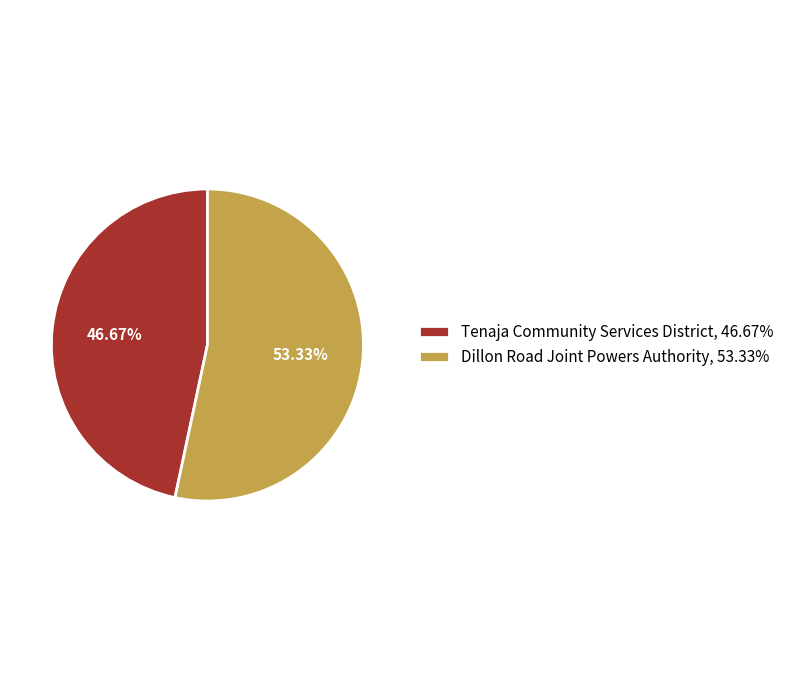

True or false: Dillon Road Joint Powers Authority accounts for 43% of the total.

False